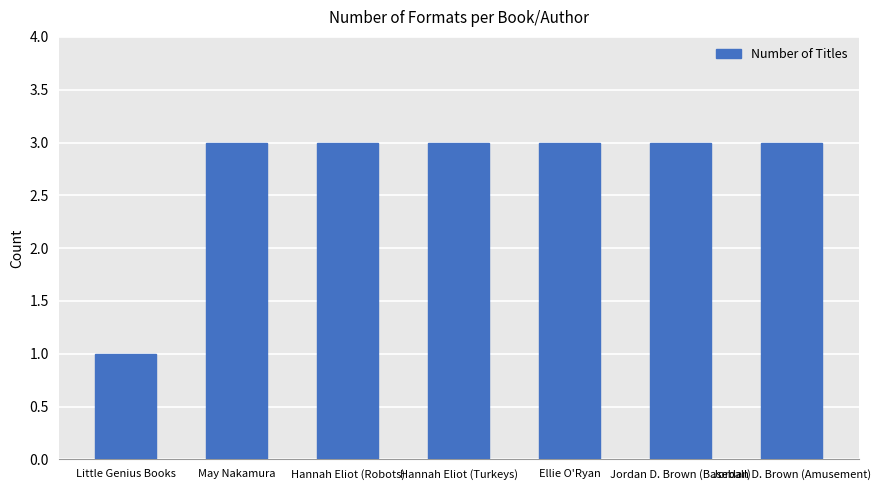

Read the value at Jordan D. Brown (Amusement).

3